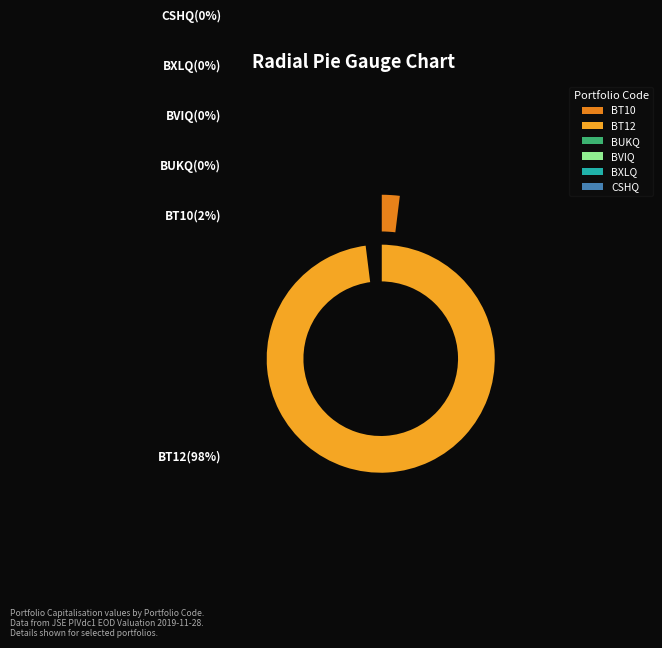

How many slices are in this pie chart?

6